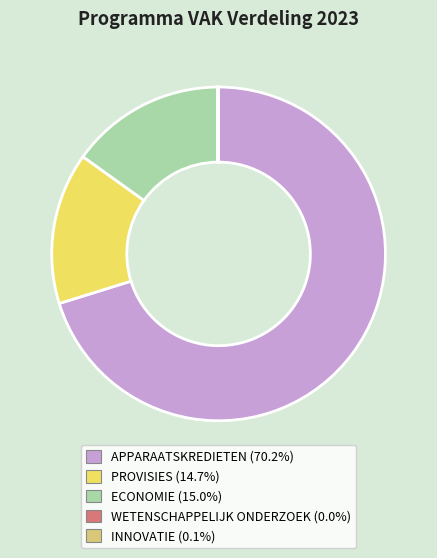

Is there any slice that represents more than half of the pie?

Yes